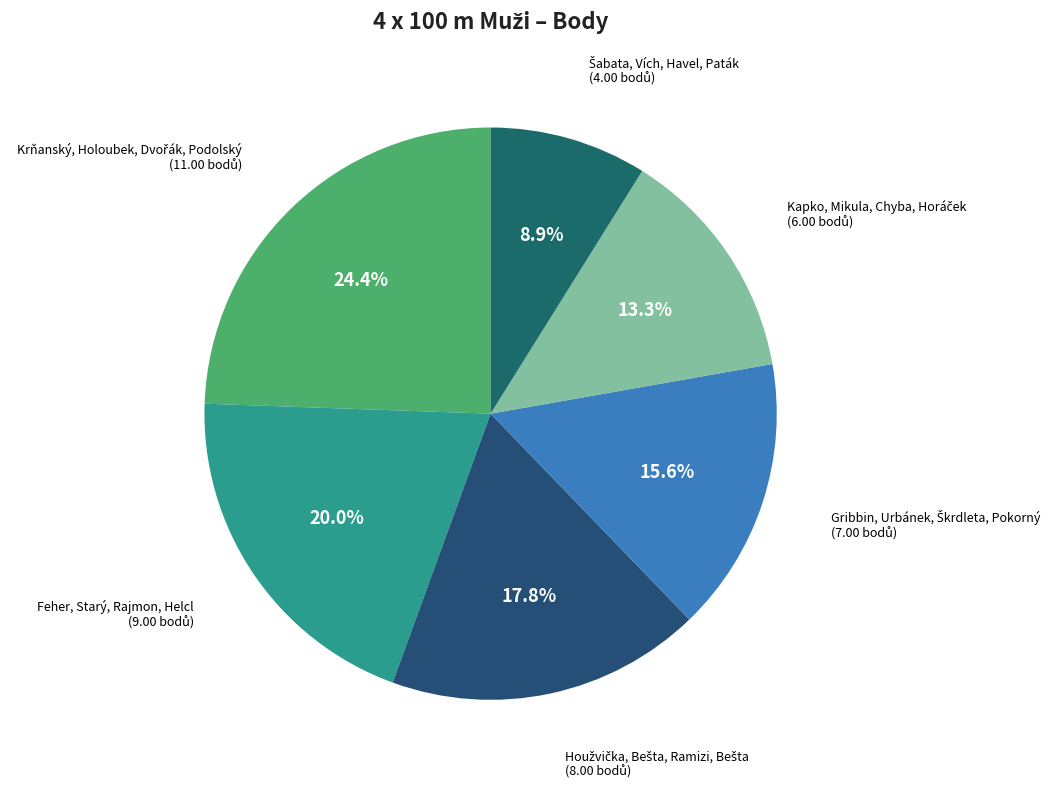

Is there any slice that represents more than half of the pie?

No